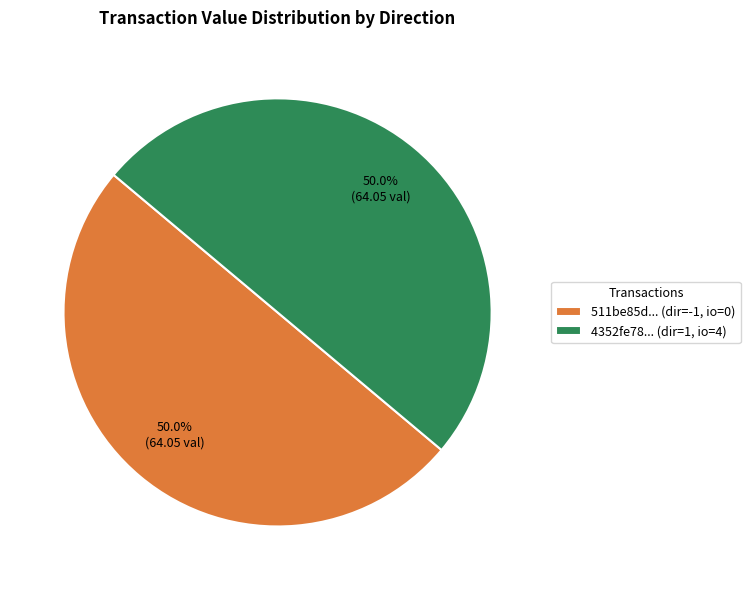

Approximately how many times larger is the value at 511be85d... (dir=-1, io=0) compared to 4352fe78... (dir=1, io=4)?

1.0